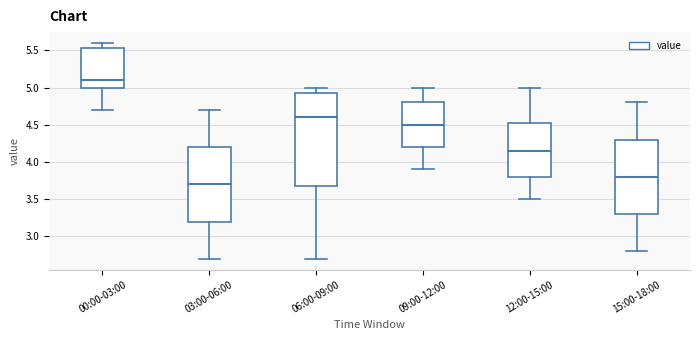

Which box has the lowest median line?

03:00-06:00